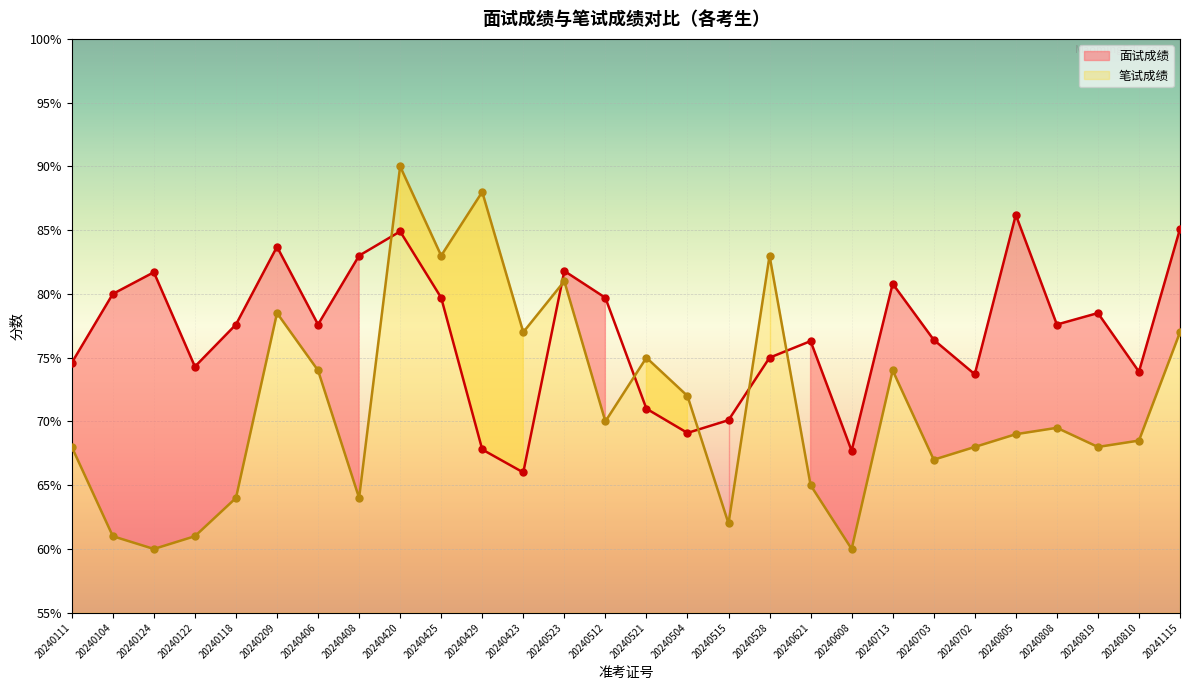

Which series has the largest total across all categories?

面试成绩